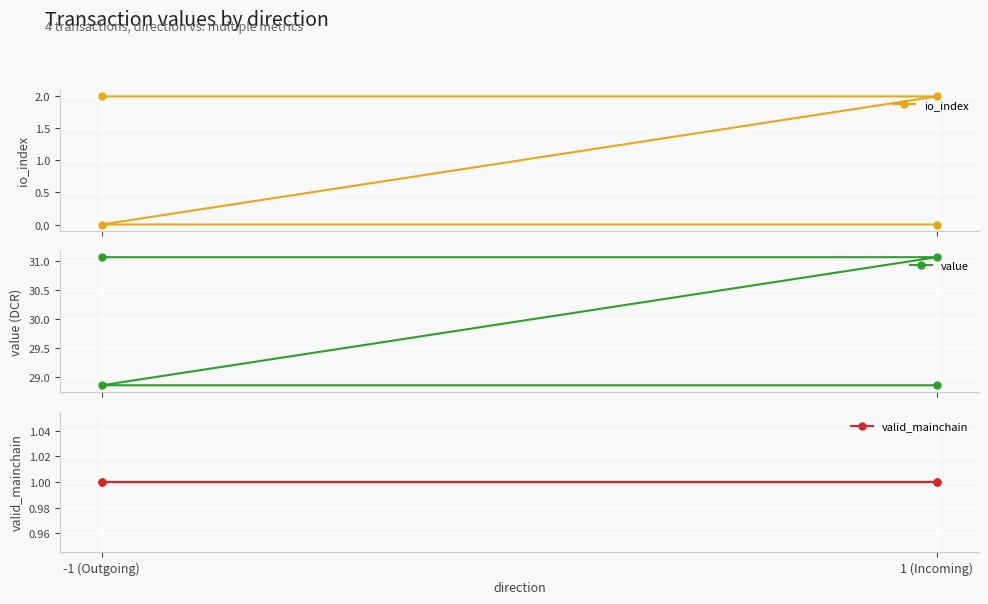

True or false: value and io_index cross at least once.

False